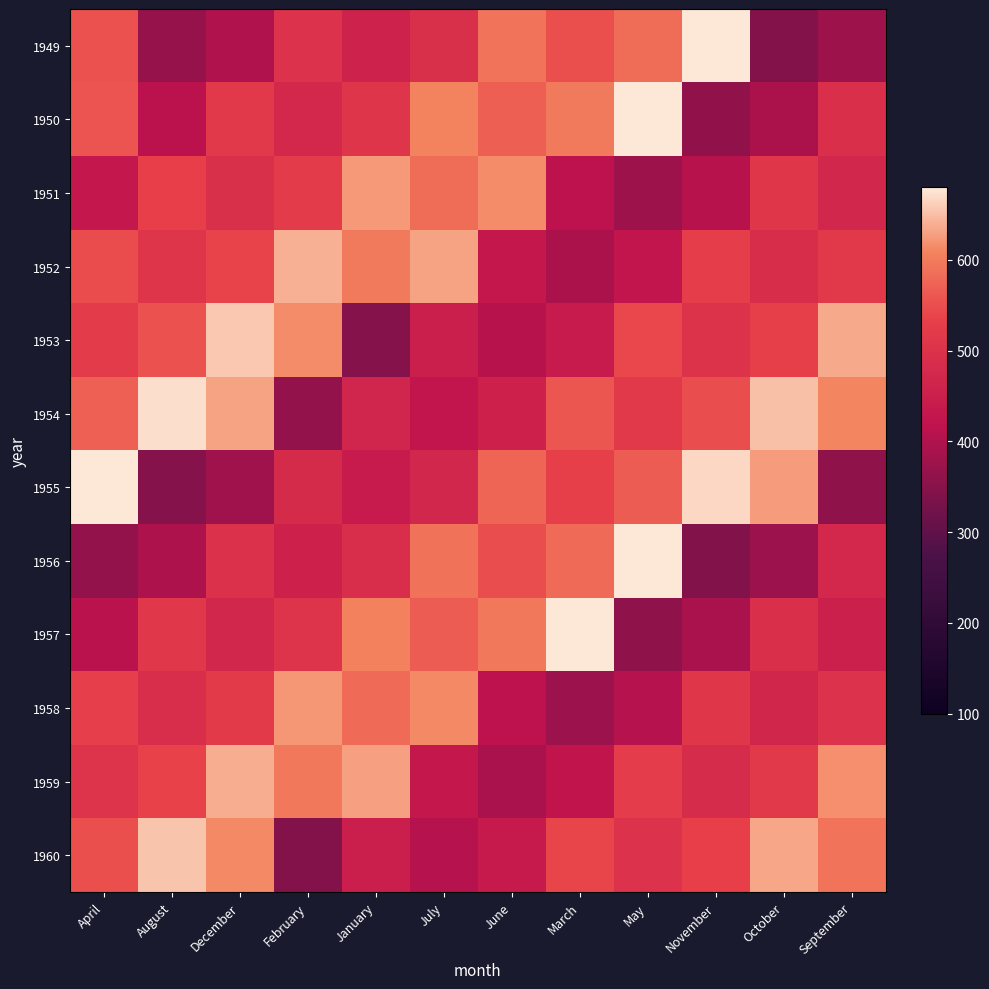

List the series in order of their peak value, highest first.

1949, 1950, 1955, 1956, 1957, 1954, 1953, 1960, 1952, 1959, 1951, 1958